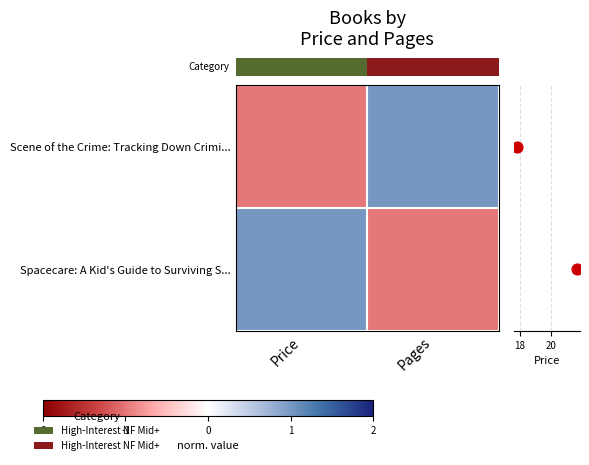

At how many categories does at least one series exceed 0?

2